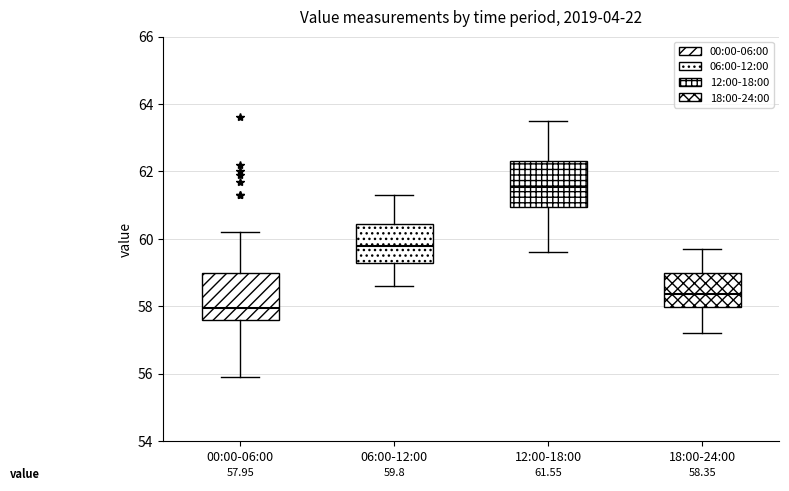

Which box has the lowest median line?

00:00-06:00